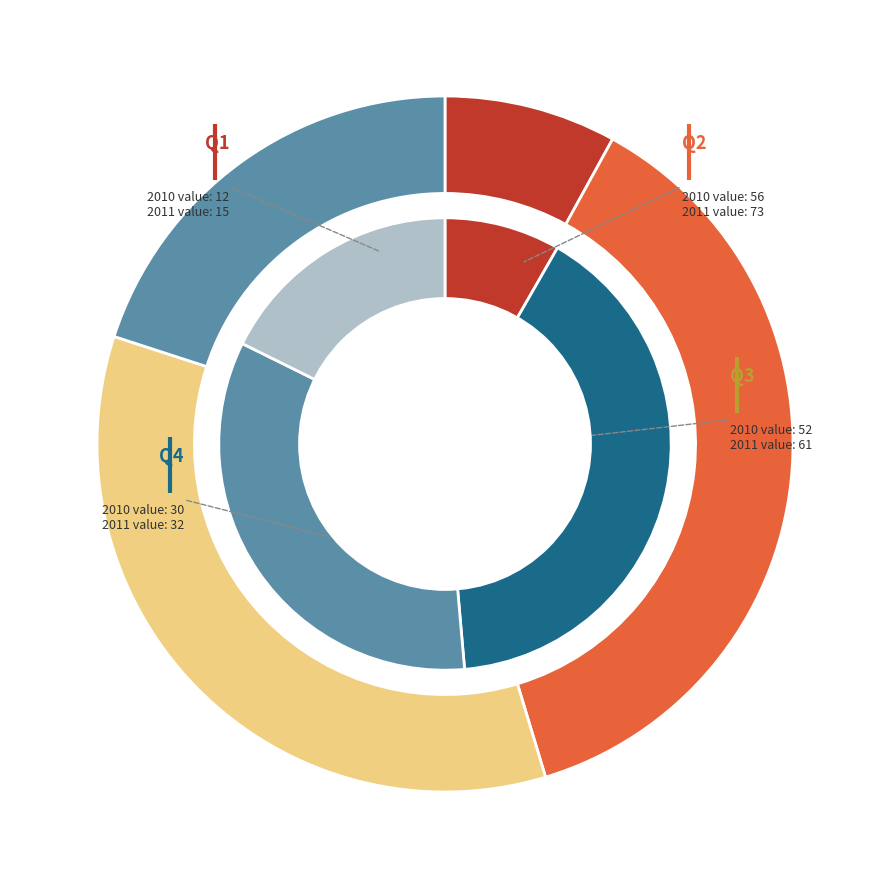

Is it true that Q4 is 20% of the pie?

True